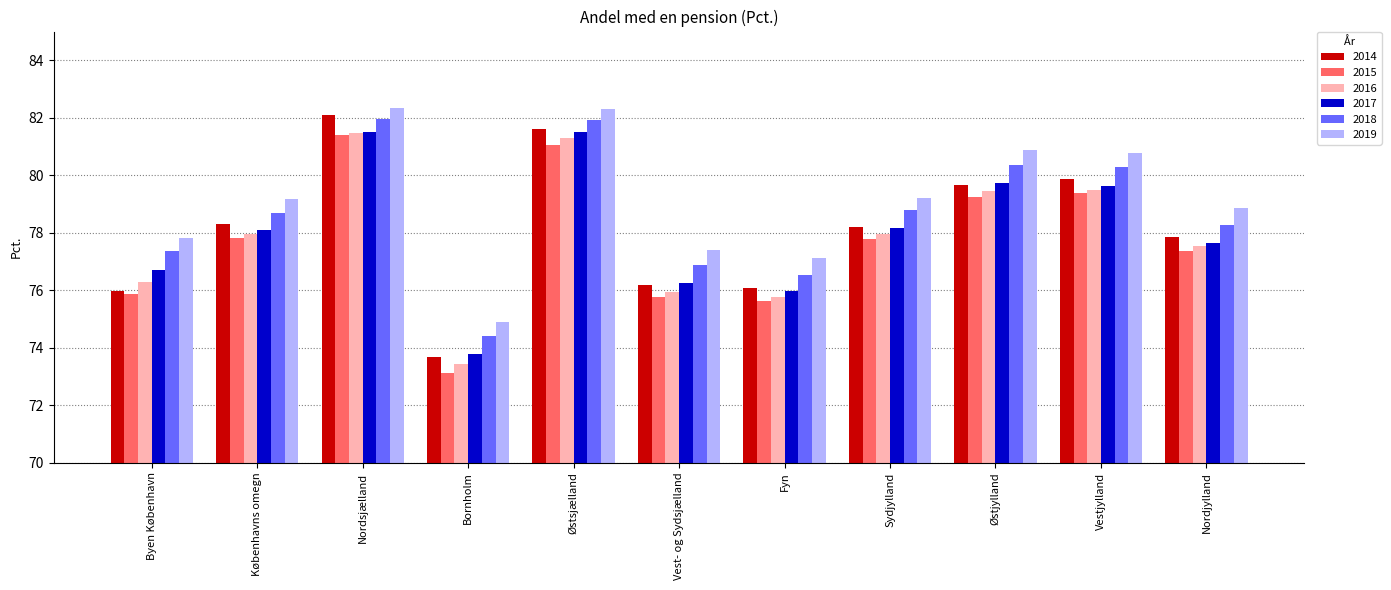

Which series has the largest total across all categories?

2019